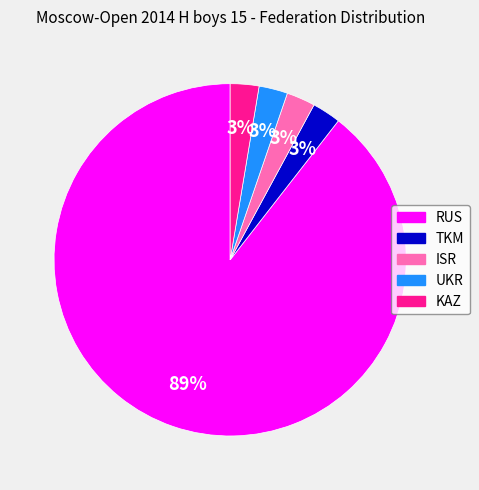

What is the ratio of the value at UKR to the value at KAZ?

1.0